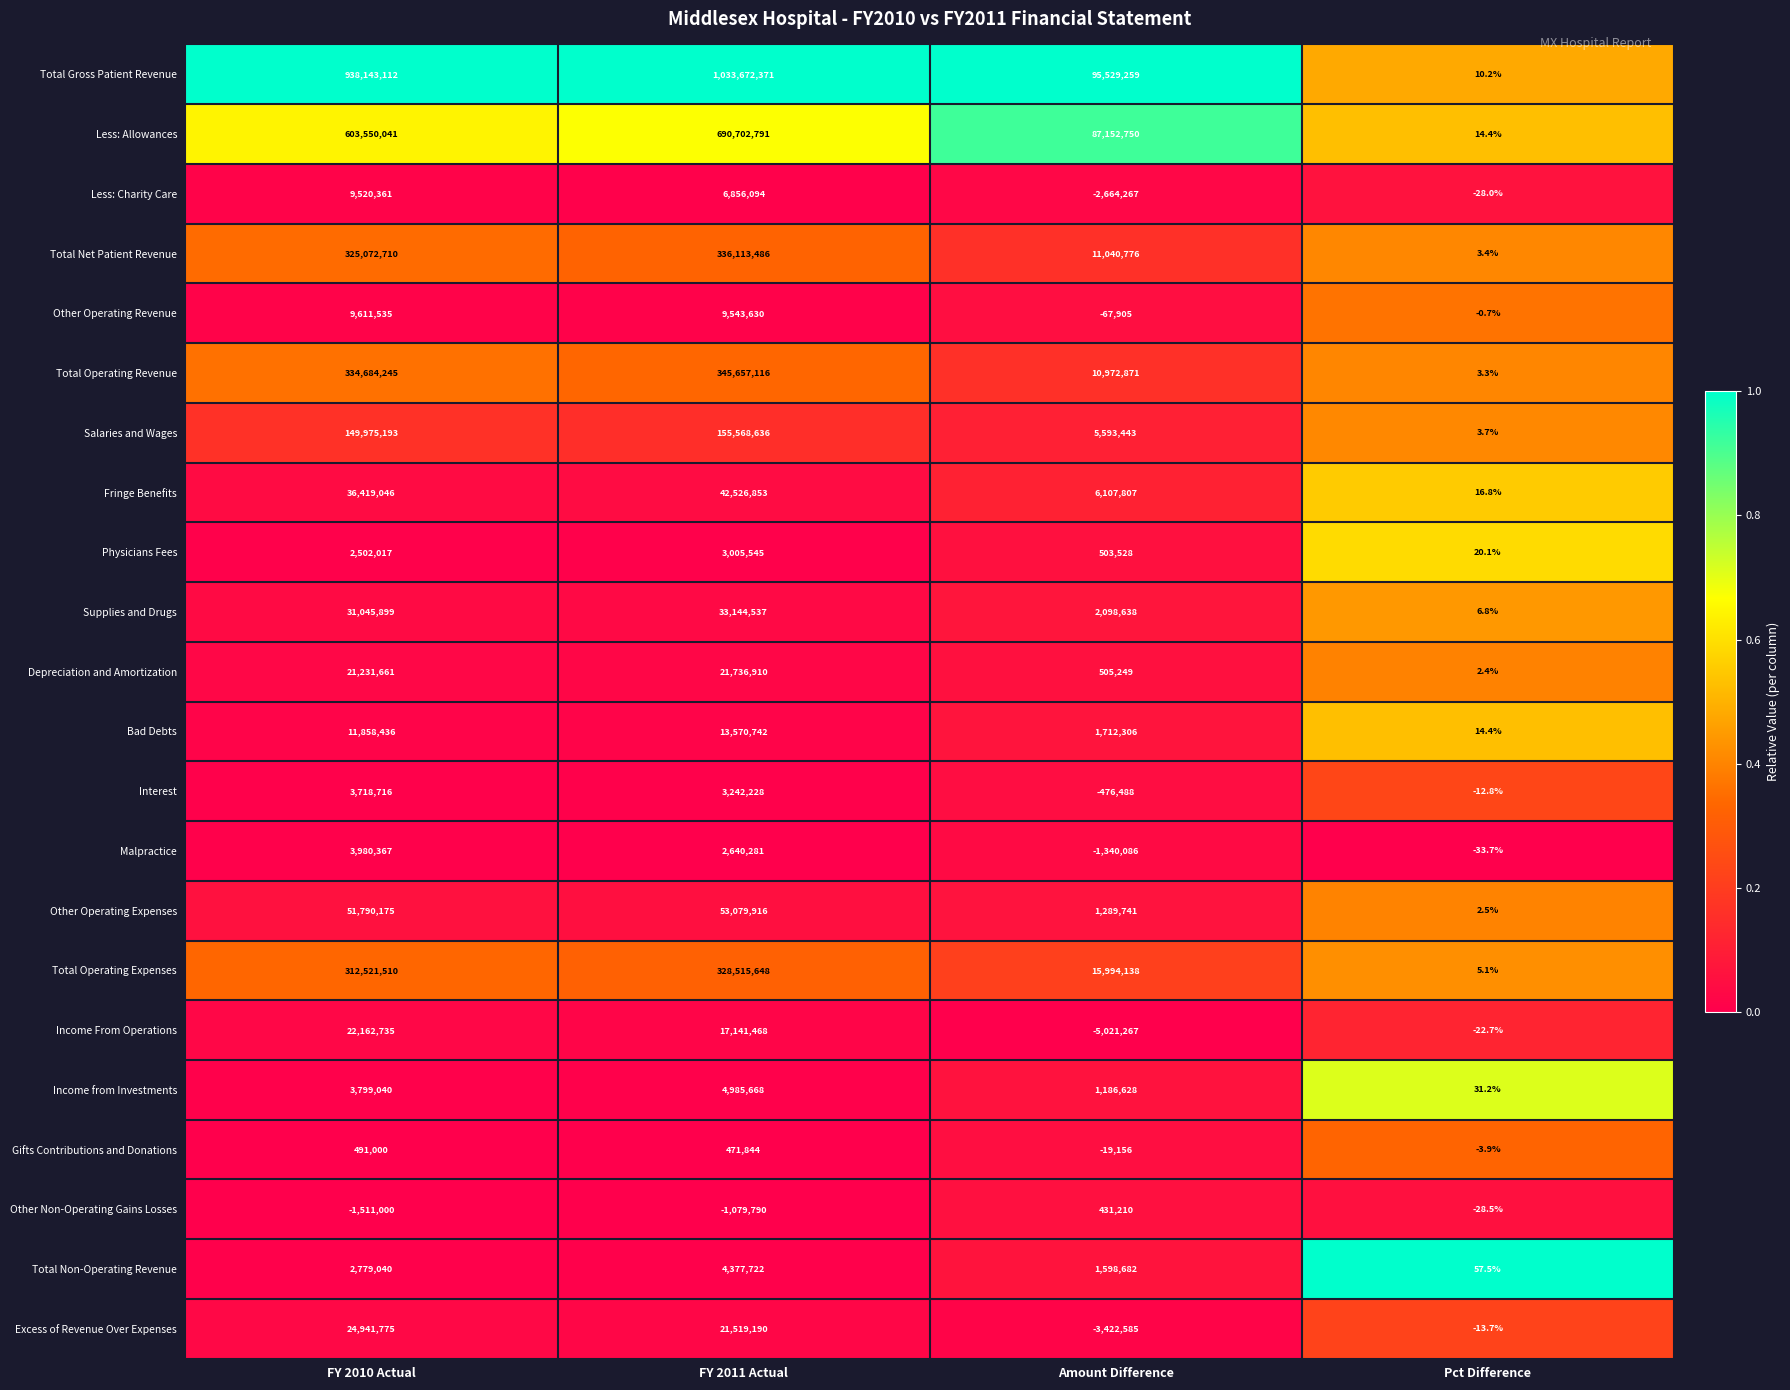

Rank the series by their maximum value, from lowest to highest.

Other Non-Operating Gains Losses, Gifts Contributions and Donations, Physicians Fees, Interest, Malpractice, Total Non-Operating Revenue, Income from Investments, Less: Charity Care, Other Operating Revenue, Bad Debts, Depreciation and Amortization, Income From Operations, Excess of Revenue Over Expenses, Supplies and Drugs, Fringe Benefits, Other Operating Expenses, Salaries and Wages, Total Operating Expenses, Total Net Patient Revenue, Total Operating Revenue, Less: Allowances, Total Gross Patient Revenue